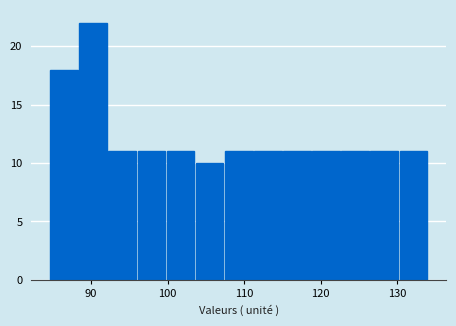

Read against the x-axis, roughly where is the centre of the tallest bar?

90